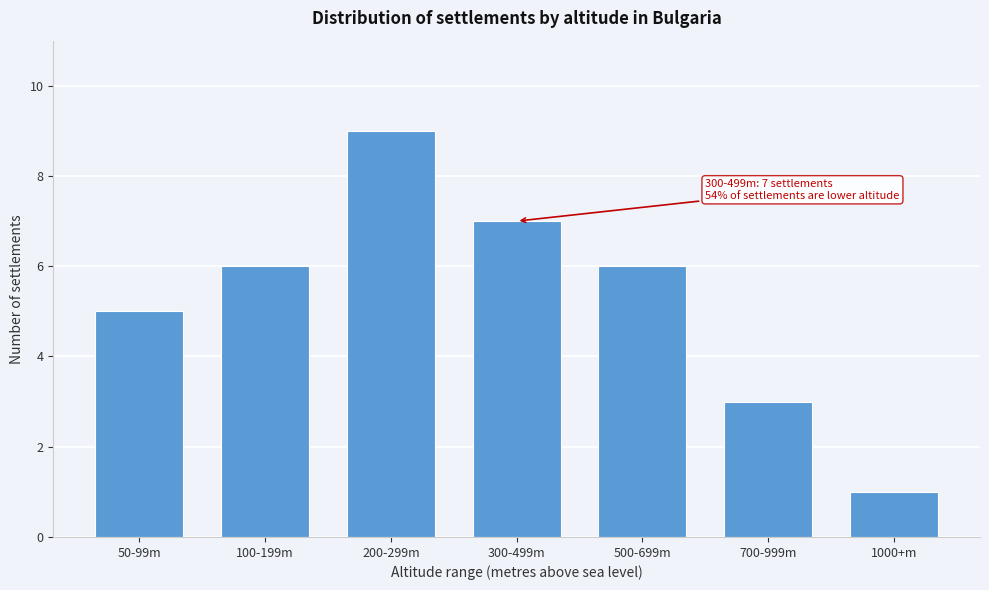

Reading left to right, transcribe all the data shown in this chart.

50-99m=5	100-199m=6	200-299m=9	300-499m=7	500-699m=6	700-999m=3	1000+m=1